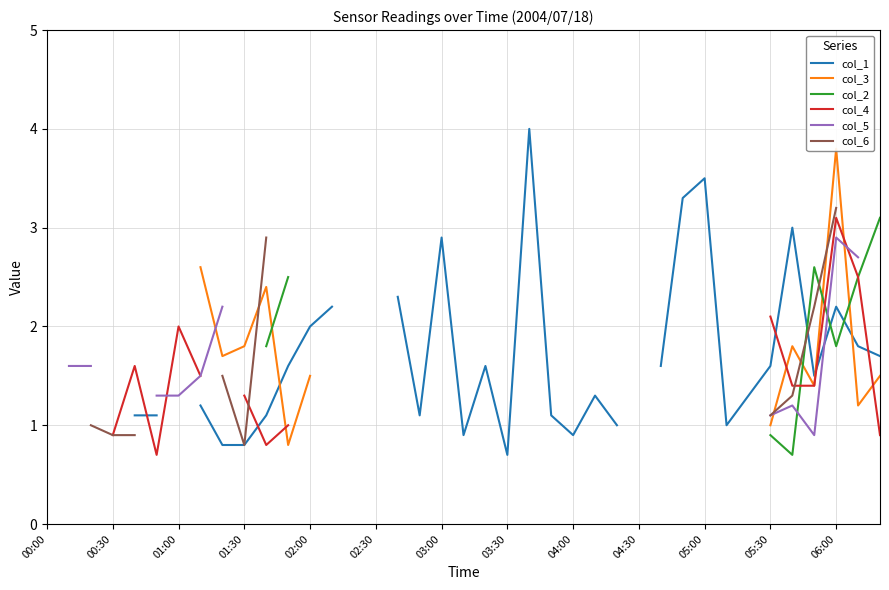

How many positive values does the col_4 series have?

15